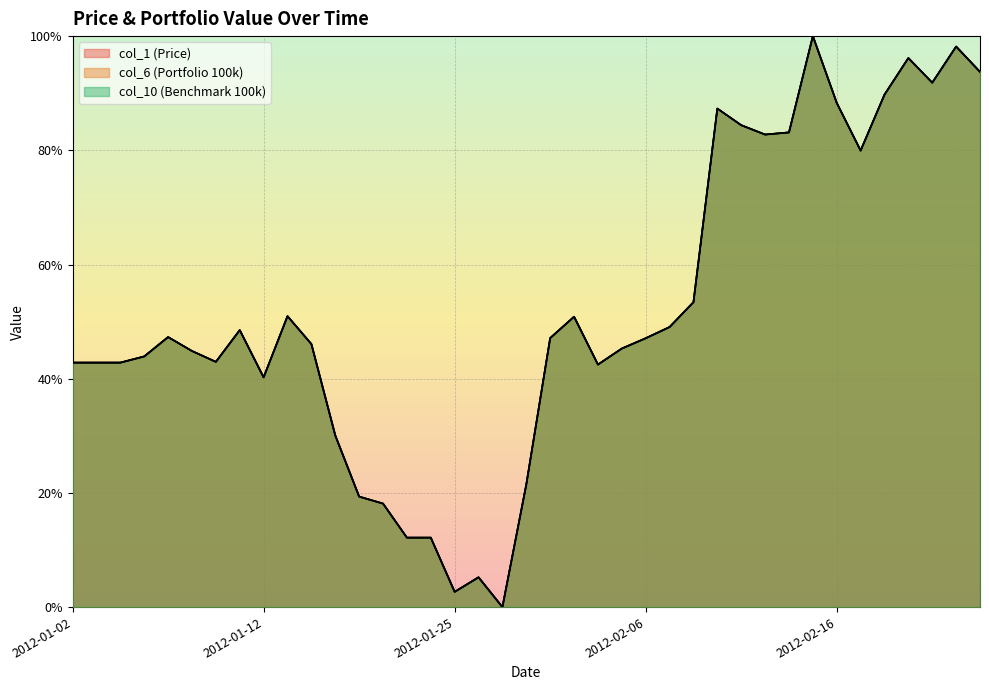

What is the difference between the maximum and second lowest values in the col_6_100000 series?

1.0